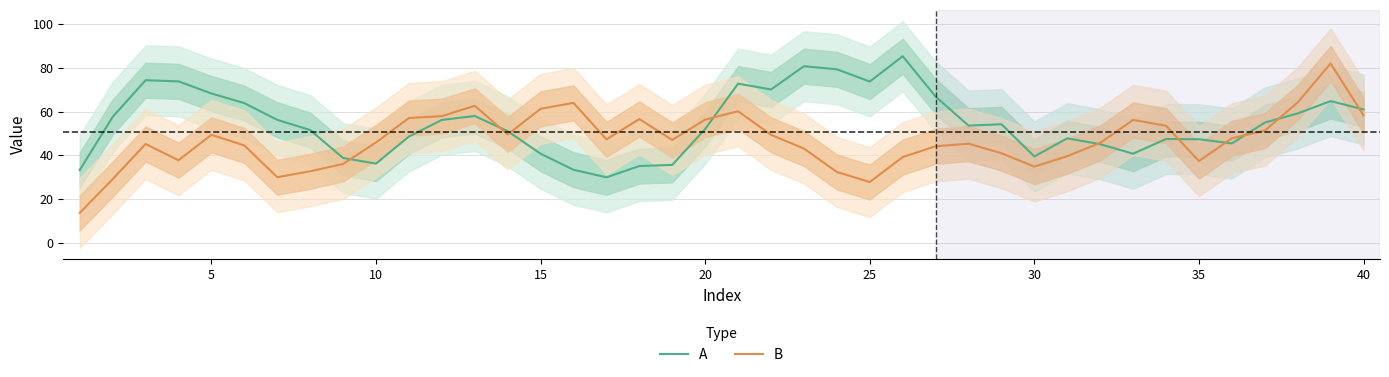

At how many categories does at least one series exceed 58?

17